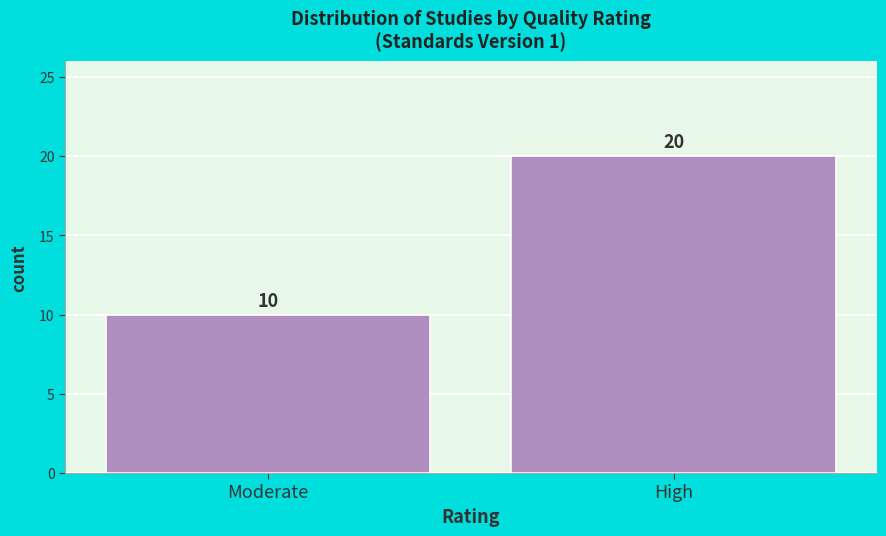

Reading left to right, extract all data points from this chart.

10	20